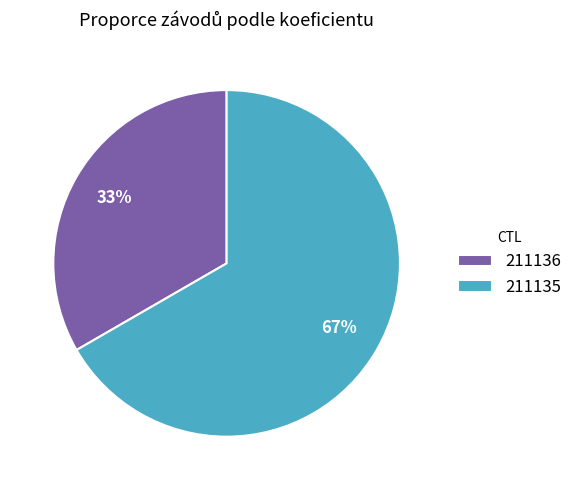

To the nearest percent, what is the average slice percentage?

50%